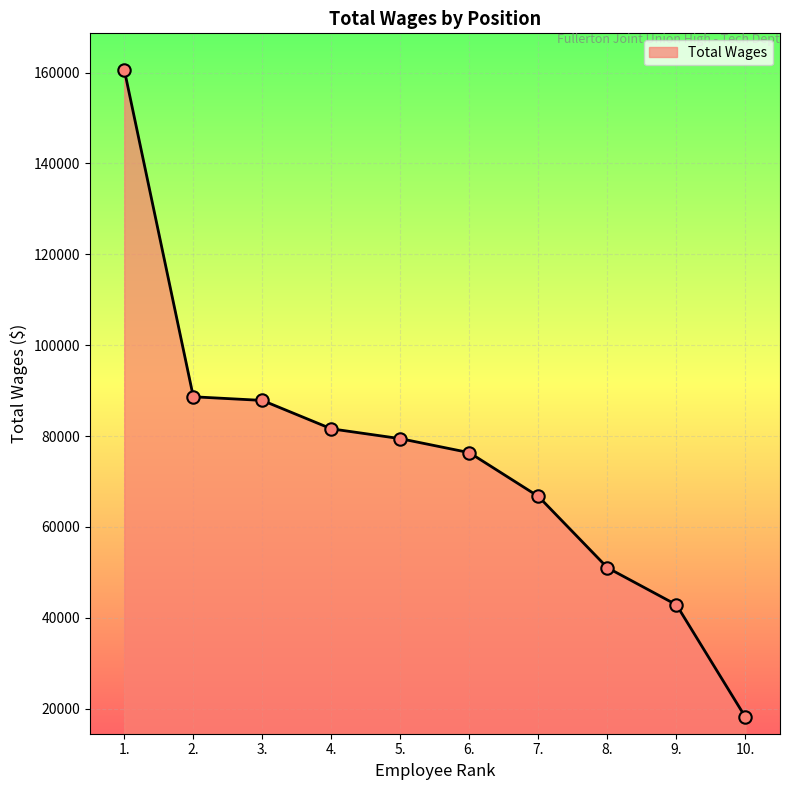

Between 8. and 9., which is larger?

8.